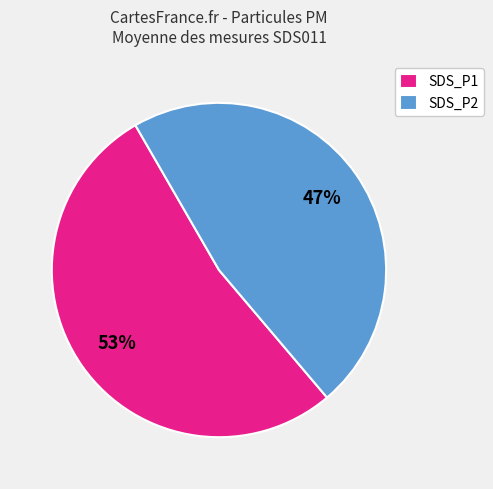

Count the number of slices in the pie.

2